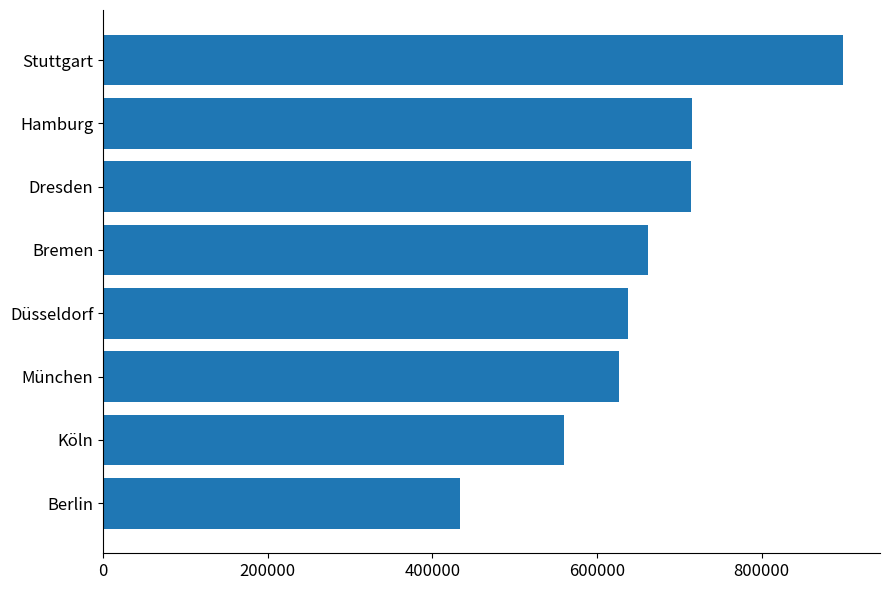

What is the approximate value at Berlin?

433648